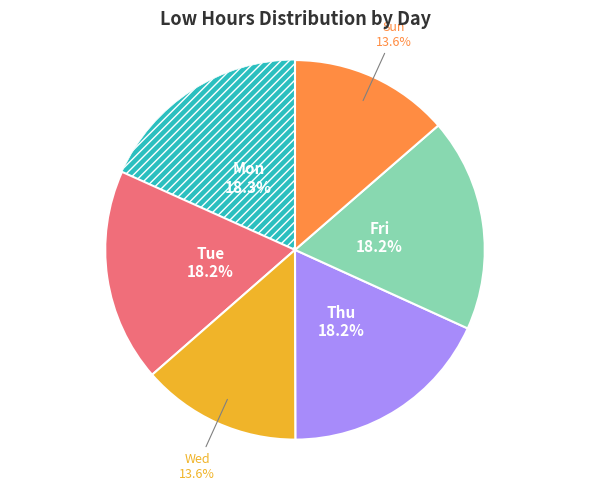

To the nearest percent, what is the average slice percentage?

17%